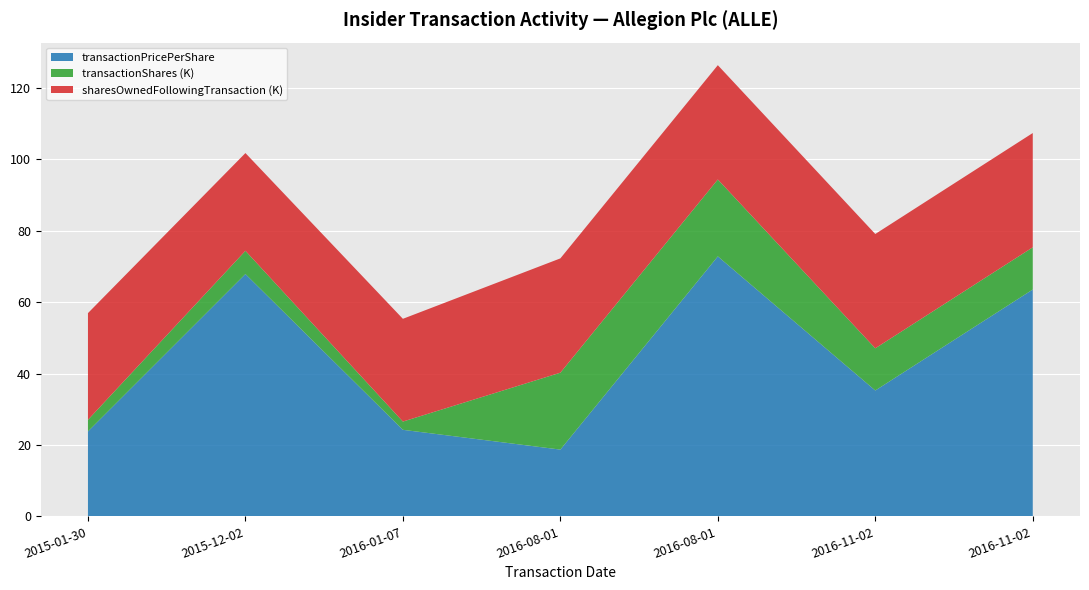

Reading left to right, extract all data points from this chart.

transactionPricePerShare: 23.8	67.8	24.2	18.7	72.8	35.2	63.5
transactionShares: 3253.0	6508.0	2310.0	21535.0	21535.0	11818.0	11818.0
sharesOwnedFollowingTransaction: 29880.0	27375.0	28773.0	32004.0	32004.0	32004.0	32004.0